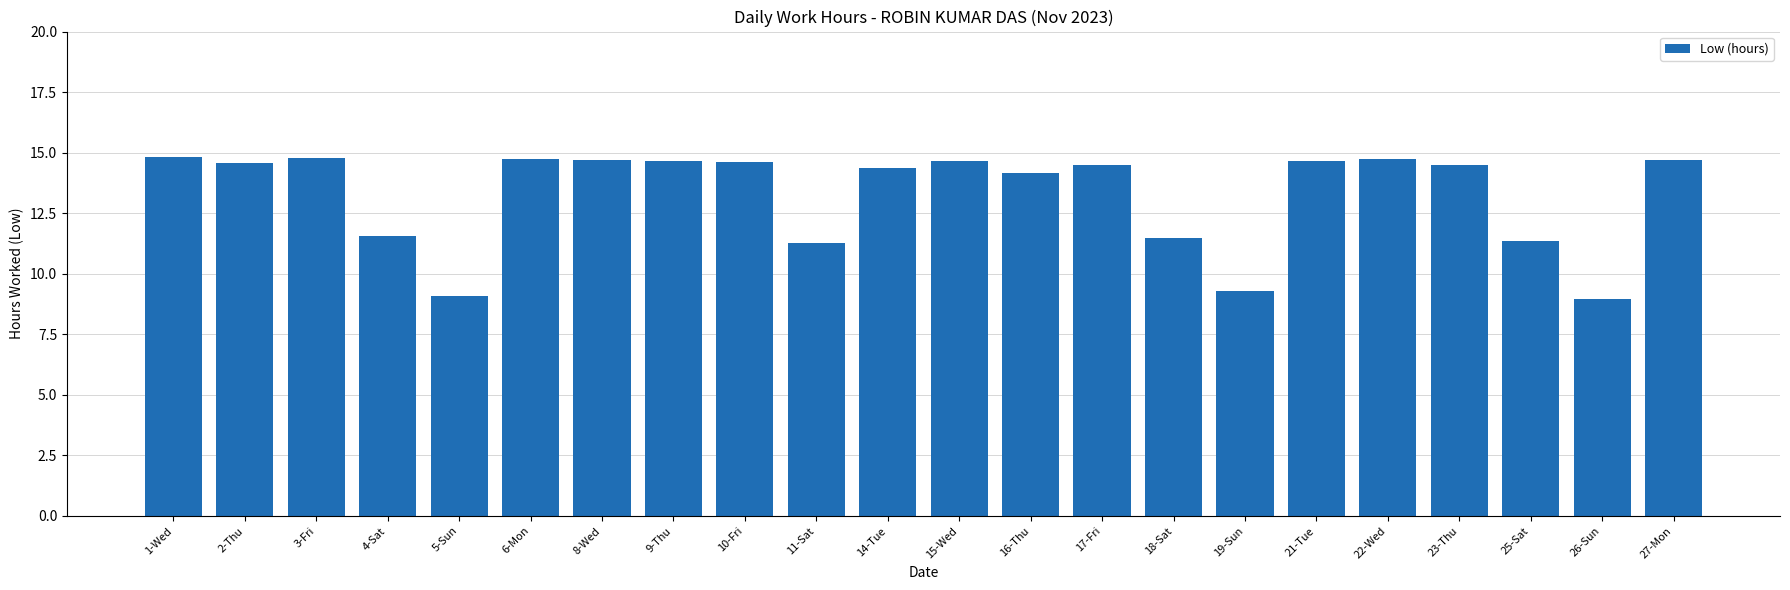

What position from the right is 21-Tue?

6